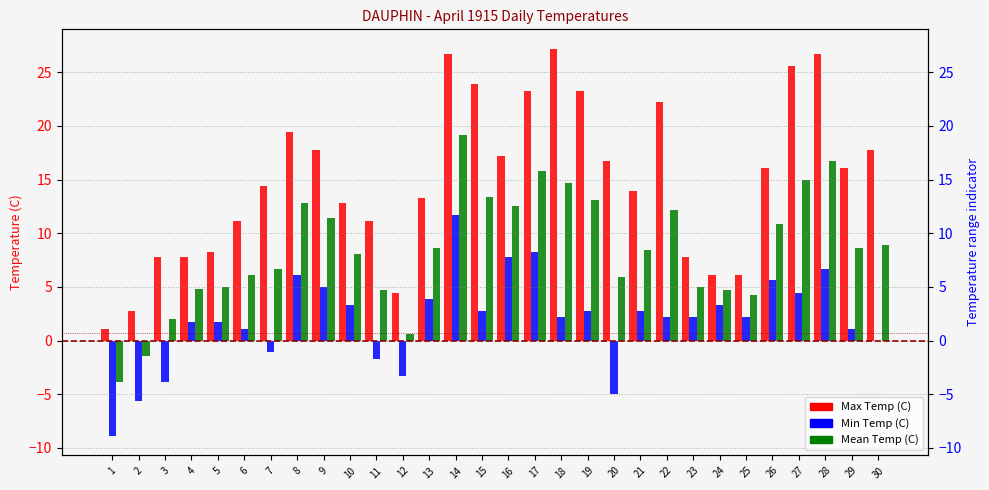

Reading right to left, extract all data points from this chart.

Max Temp (C): 30=17.8	29=16.1	28=26.7	27=25.6	26=16.1	25=6.1	24=6.1	23=7.8	22=22.2	21=13.9	20=16.7	19=23.3	18=27.2	17=23.3	16=17.2	15=23.9	14=26.7	13=13.3	12=4.4	11=11.1	10=12.8	9=17.8	8=19.4	7=14.4	6=11.1	5=8.3	4=7.8	3=7.8	2=2.8	1=1.1
Min Temp (C): 30=0.0	29=1.1	28=6.7	27=4.4	26=5.6	25=2.2	24=3.3	23=2.2	22=2.2	21=2.8	20=-5.0	19=2.8	18=2.2	17=8.3	16=7.8	15=2.8	14=11.7	13=3.9	12=-3.3	11=-1.7	10=3.3	9=5.0	8=6.1	7=-1.1	6=1.1	5=1.7	4=1.7	3=-3.9	2=-5.6	1=-8.9
Mean Temp (C): 30=8.9	29=8.6	28=16.7	27=15.0	26=10.9	25=4.2	24=4.7	23=5.0	22=12.2	21=8.4	20=5.9	19=13.1	18=14.7	17=15.8	16=12.5	15=13.4	14=19.2	13=8.6	12=0.6	11=4.7	10=8.1	9=11.4	8=12.8	7=6.7	6=6.1	5=5.0	4=4.8	3=2.0	2=-1.4	1=-3.9